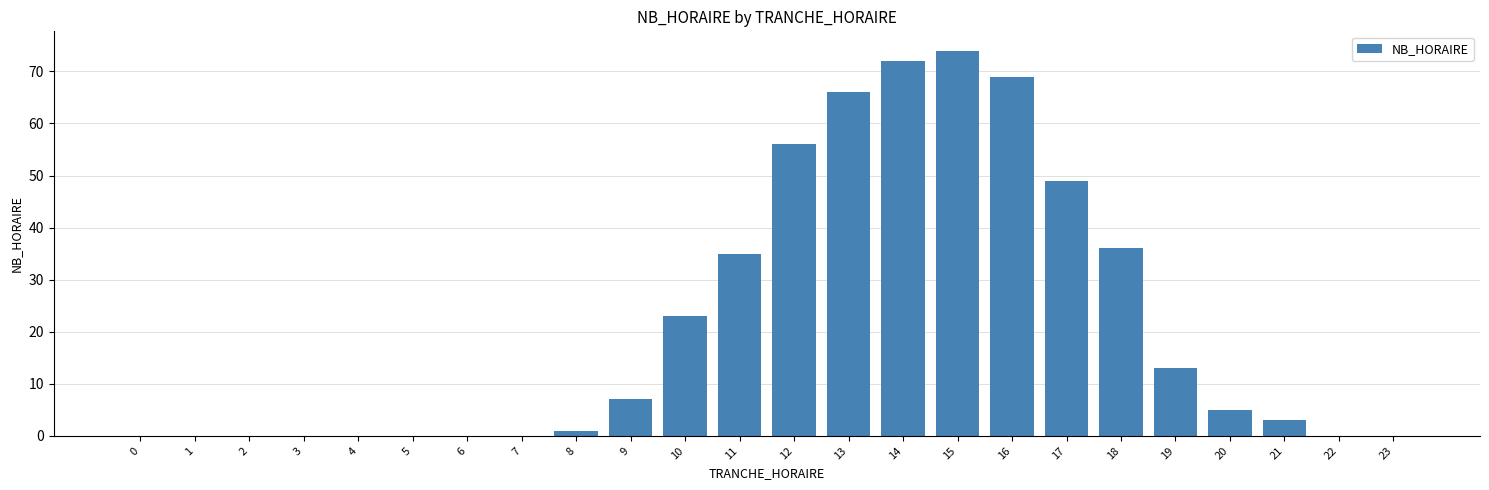

Reading left to right, transcribe all the data shown in this chart.

0=0	1=0	2=0	3=0	4=0	5=0	6=0	7=0	8=1	9=7	10=23	11=35	12=56	13=66	14=72	15=74	16=69	17=49	18=36	19=13	20=5	21=3	22=0	23=0